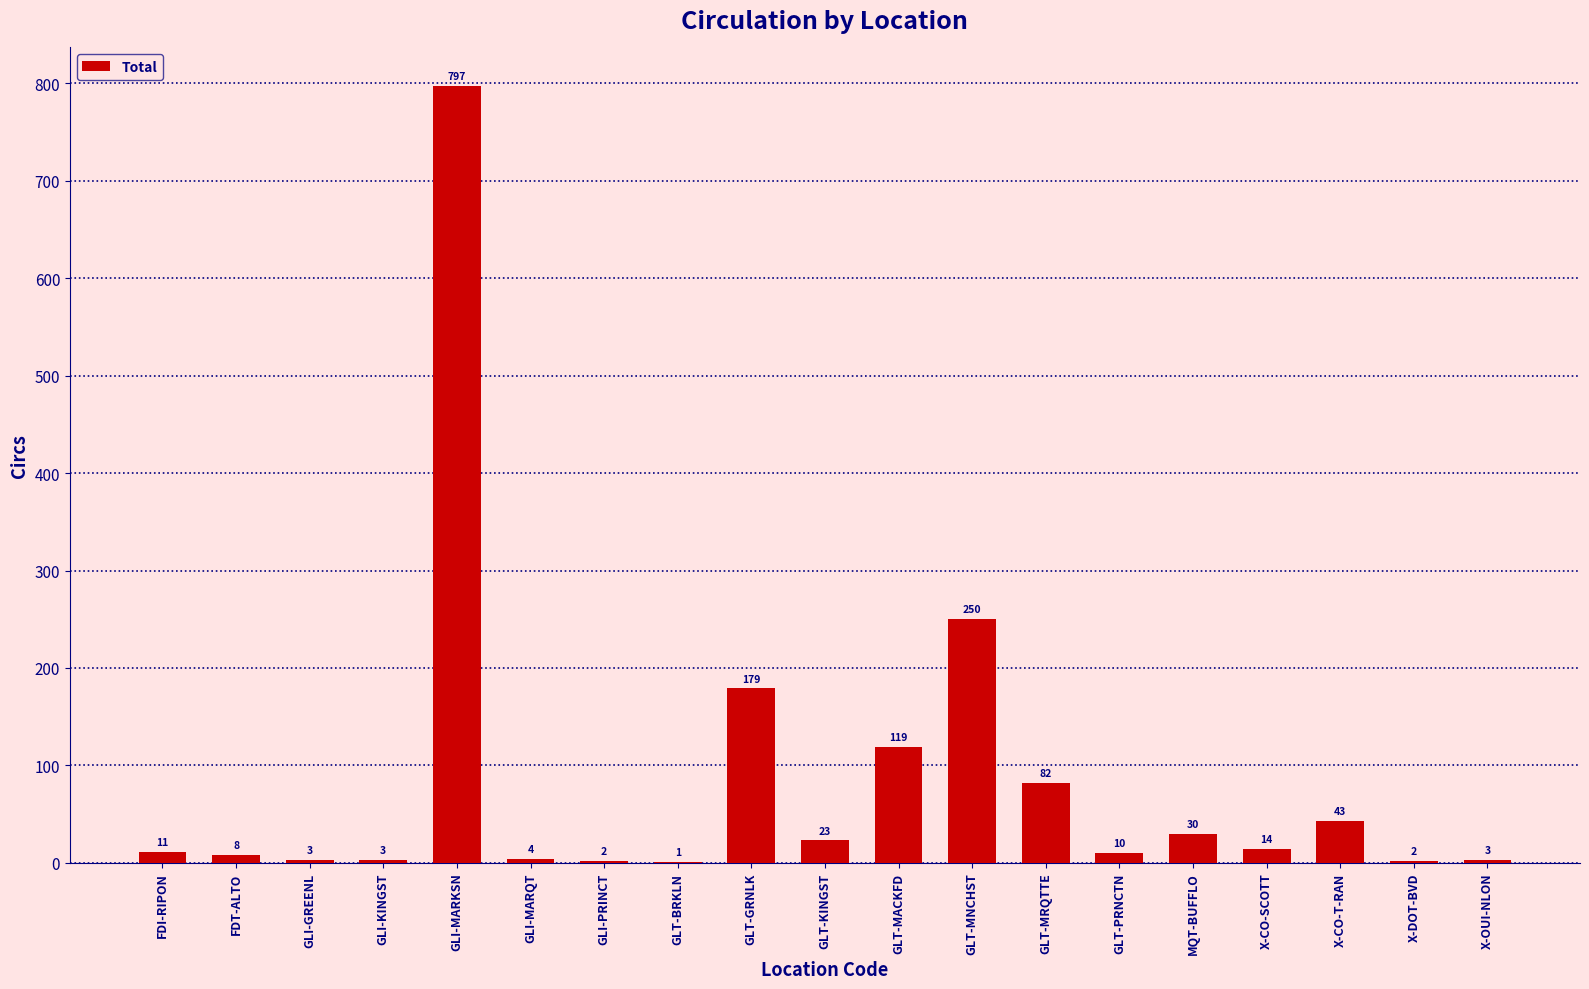

Between MQT-BUFFLO and GLT-PRNCTN, which is larger?

MQT-BUFFLO